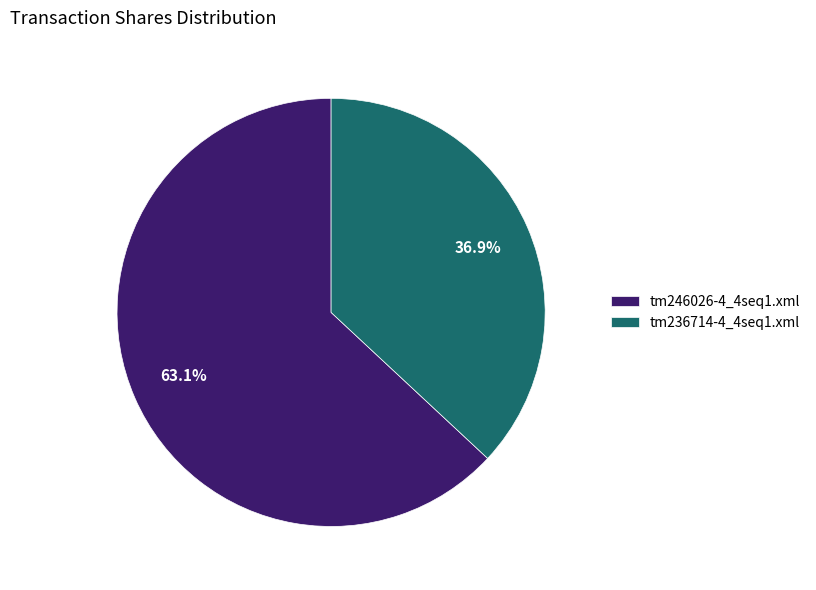

Do tm236714-4_4seq1.xml and tm246026-4_4seq1.xml together represent more than half of the pie?

Yes